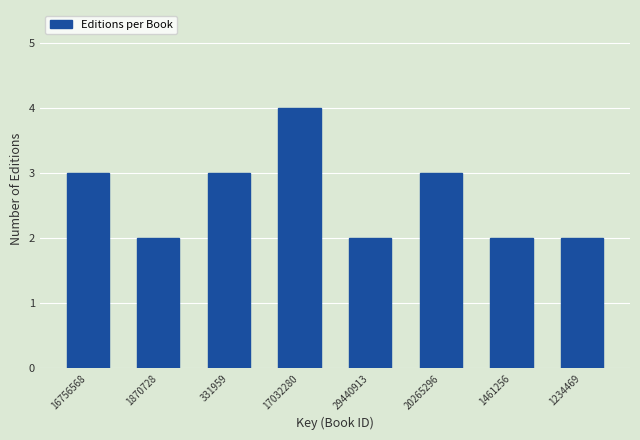

Reading left to right, list all the values displayed in this chart.

16756568=3	1870728=2	331959=3	17032280=4	29440913=2	20265296=3	1461256=2	1234469=2